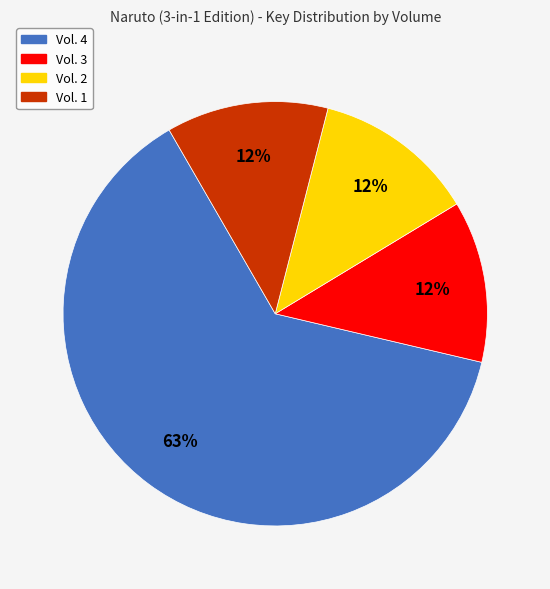

Which has a higher value, Vol. 4 or Vol. 2?

Vol. 4